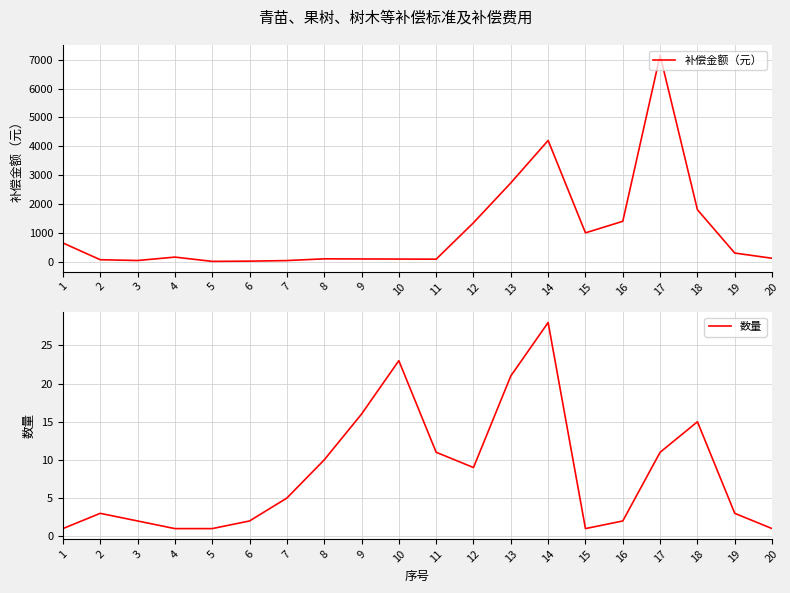

What is the average value of the 补偿金额（元） series?

1071